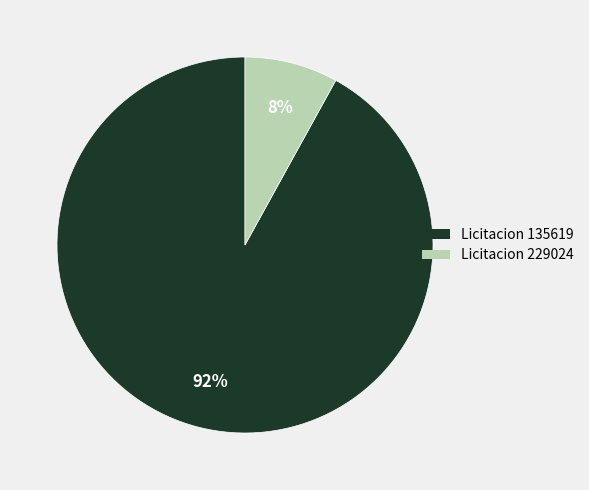

Approximately how many times larger is the value at Licitacion 135619 compared to Licitacion 229024?

11.5